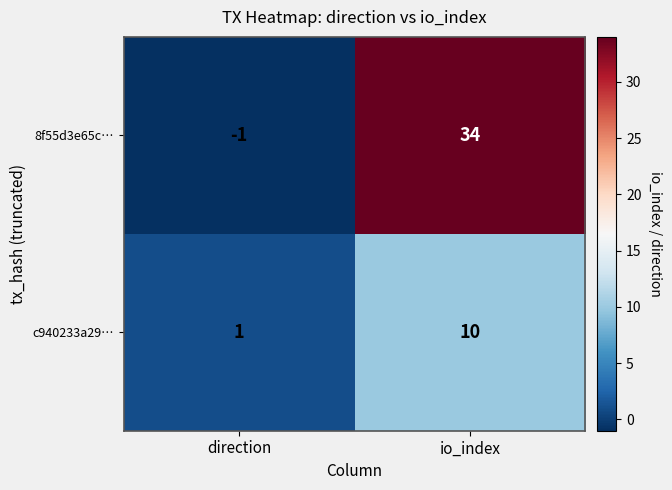

Between direction and io_index, which series saw the biggest shift?

8f55d3e65c…